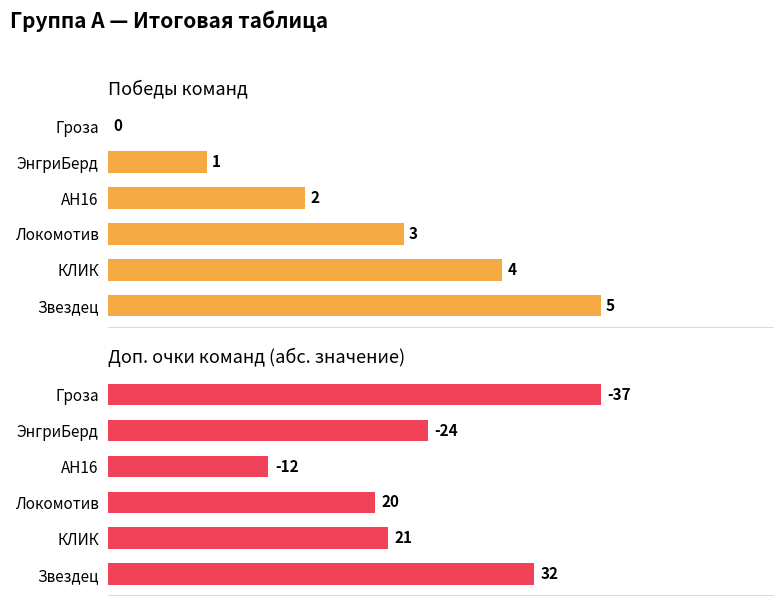

Is it true that победы equals 2 at ЭнгриБерд?

False